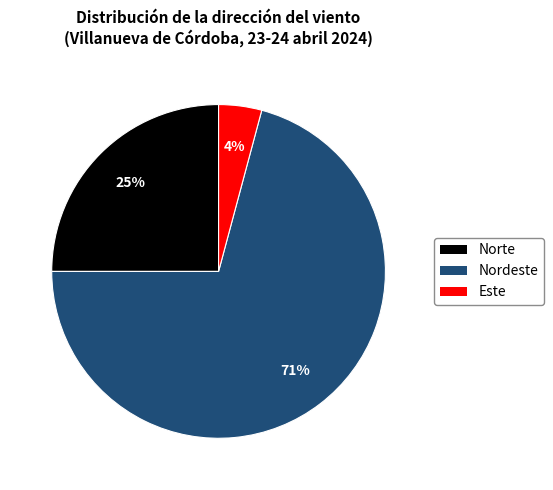

Which has a higher value, Norte or Nordeste?

Nordeste